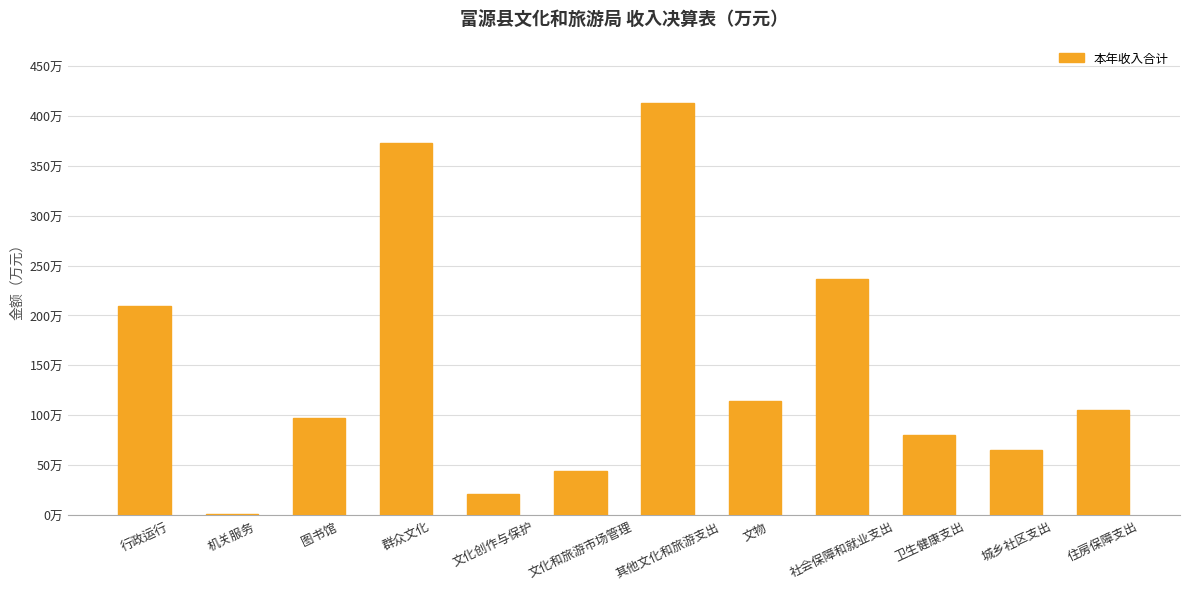

What is the value of the 12th bar from the left?

105.6